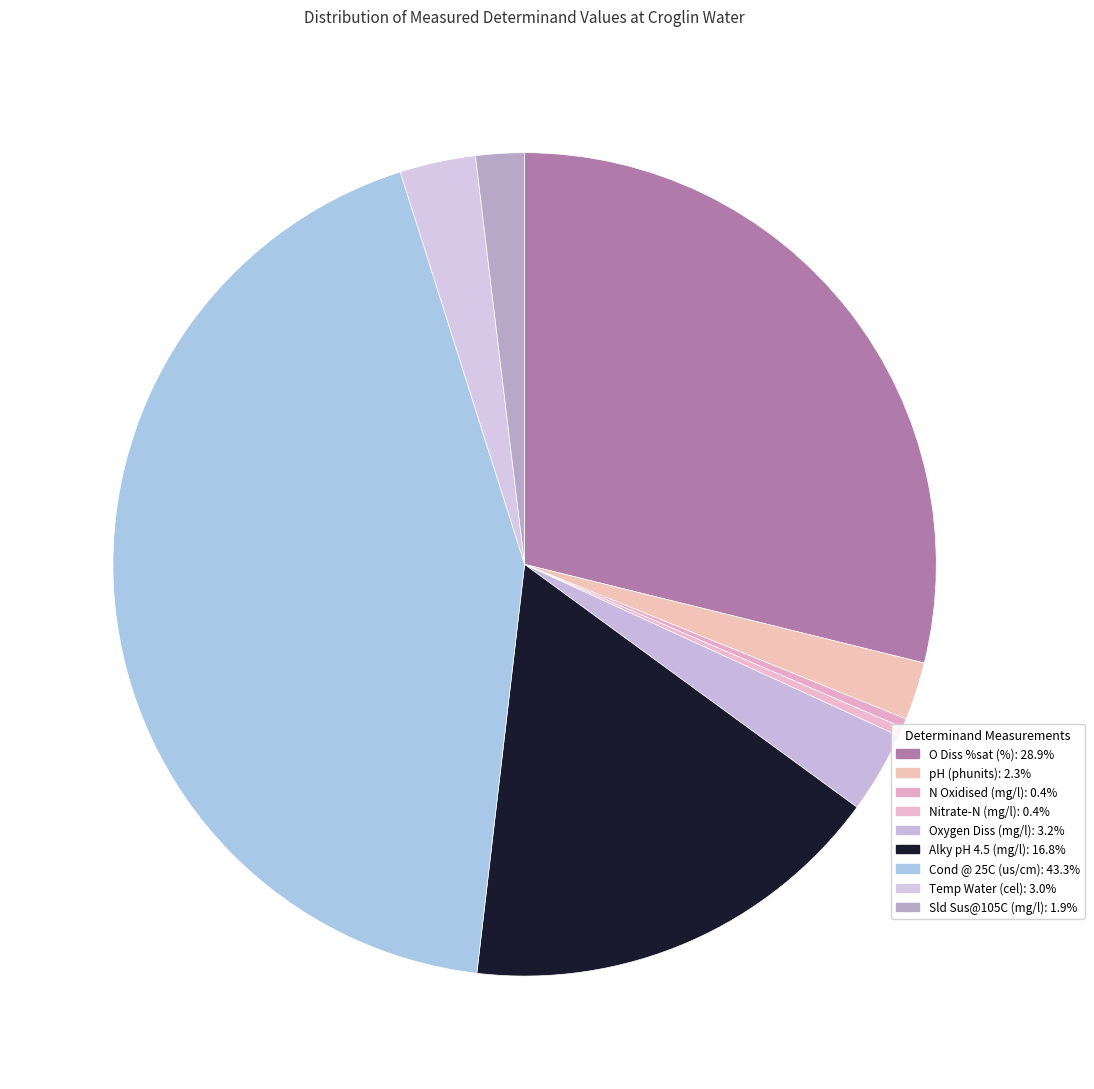

Which slice is the largest?

Cond @ 25C (us/cm)